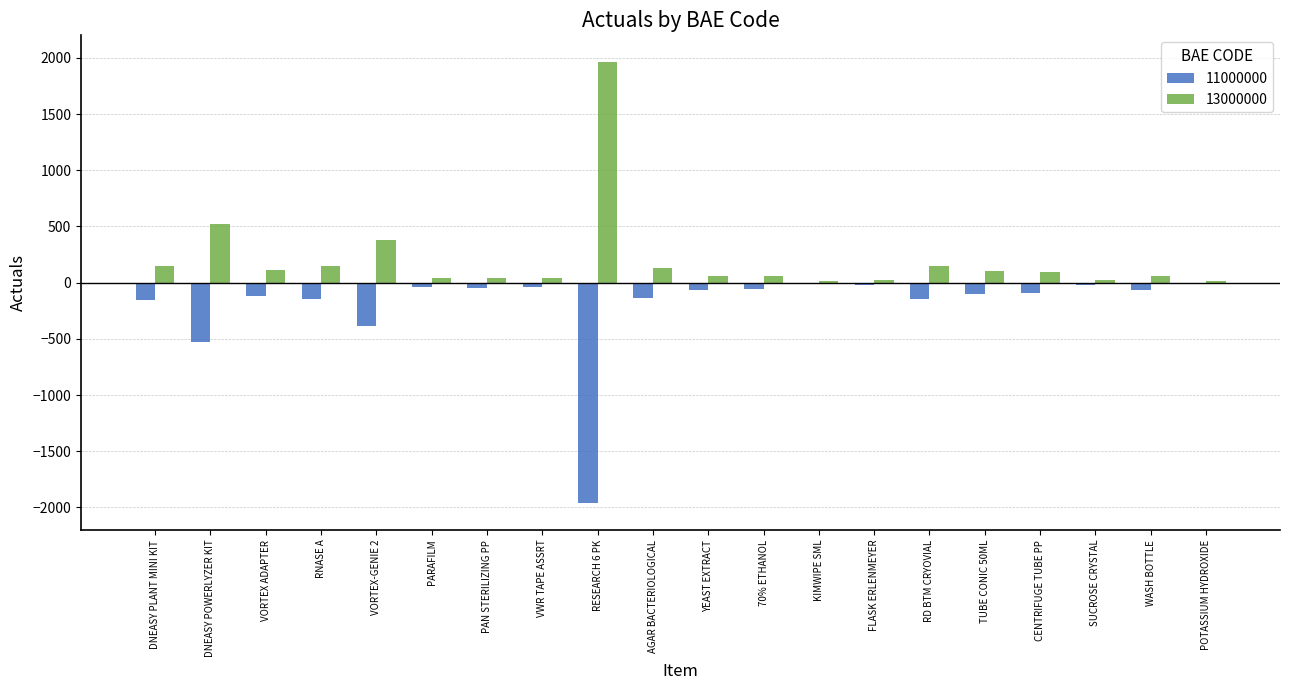

Is the value of 13000000 at WASH BOTTLE greater than the value of 11000000 at 70% ETHANOL?

Yes